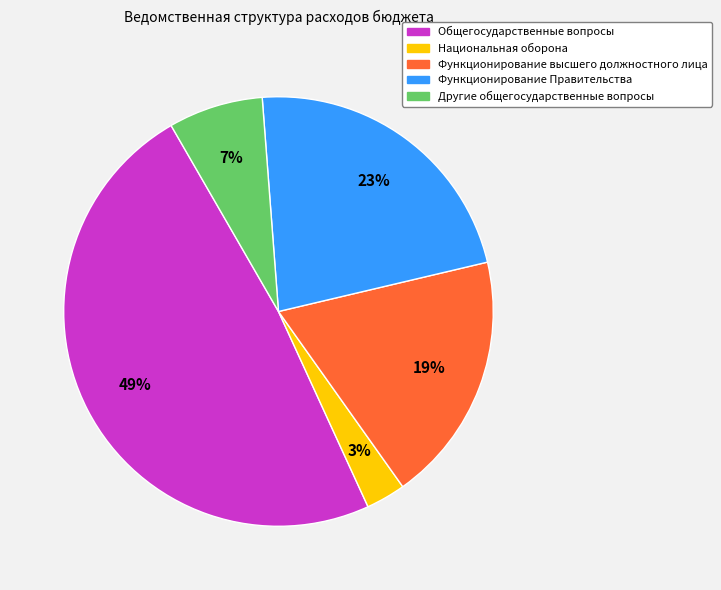

To the nearest percent, what portion does Функционирование Правительства represent?

23%